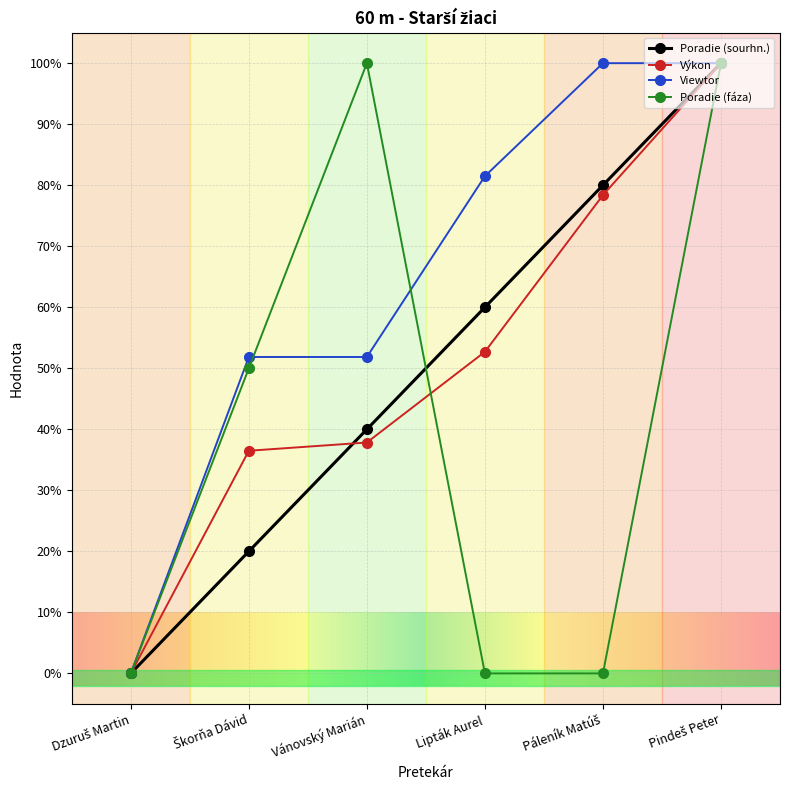

Rank the series at Lipták Aurel from lowest to highest value.

Poradie (fáza), Výkon, Poradie (sourhn.), Viewtor